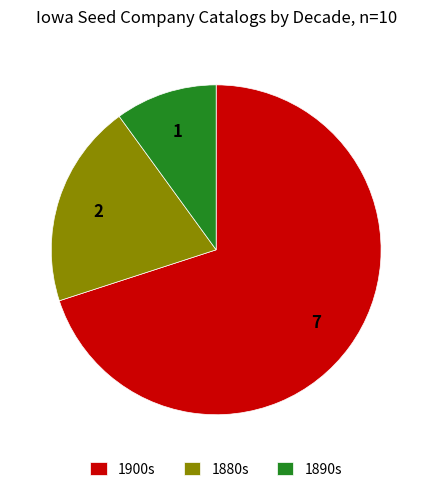

Is there any slice that represents more than half of the pie?

Yes